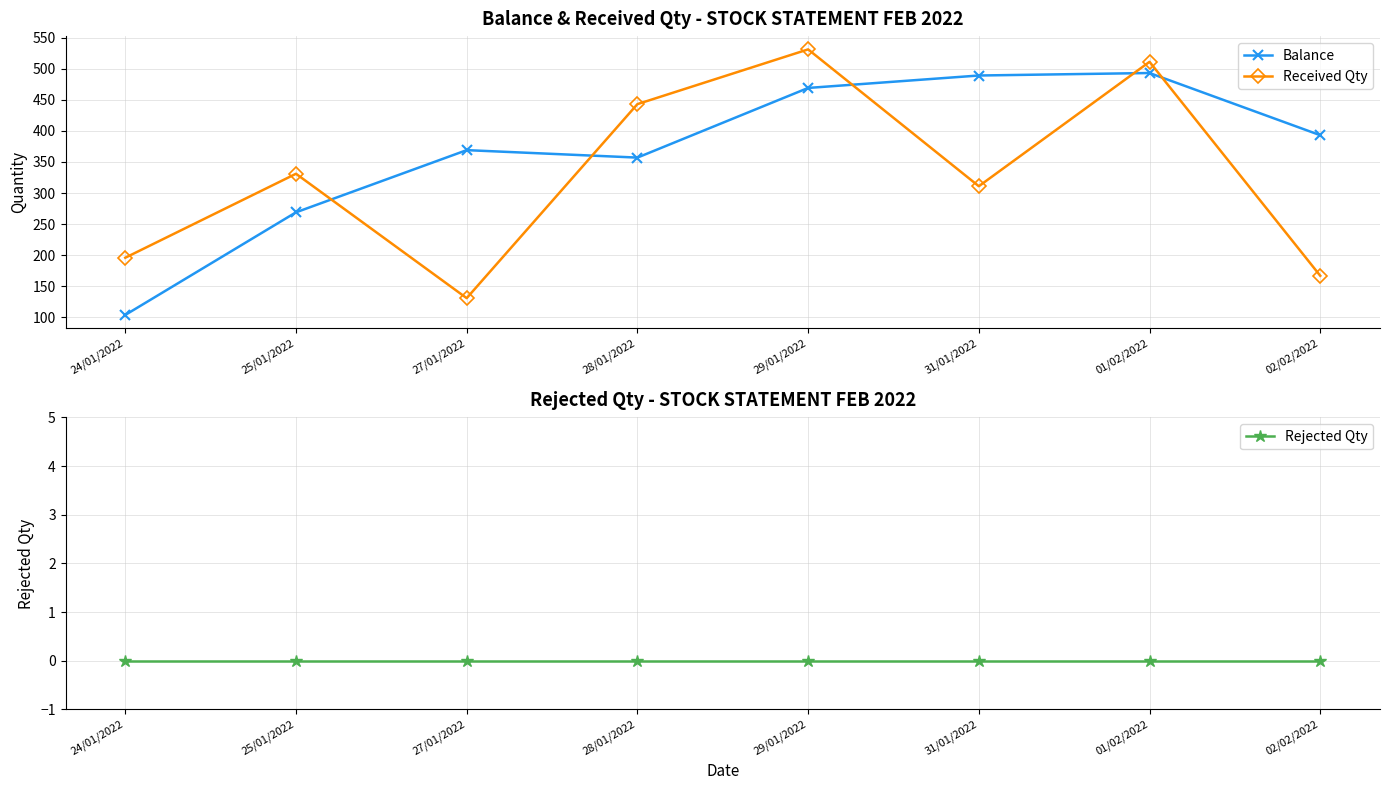

Where is Balance nearest to the value 298?

25/01/2022